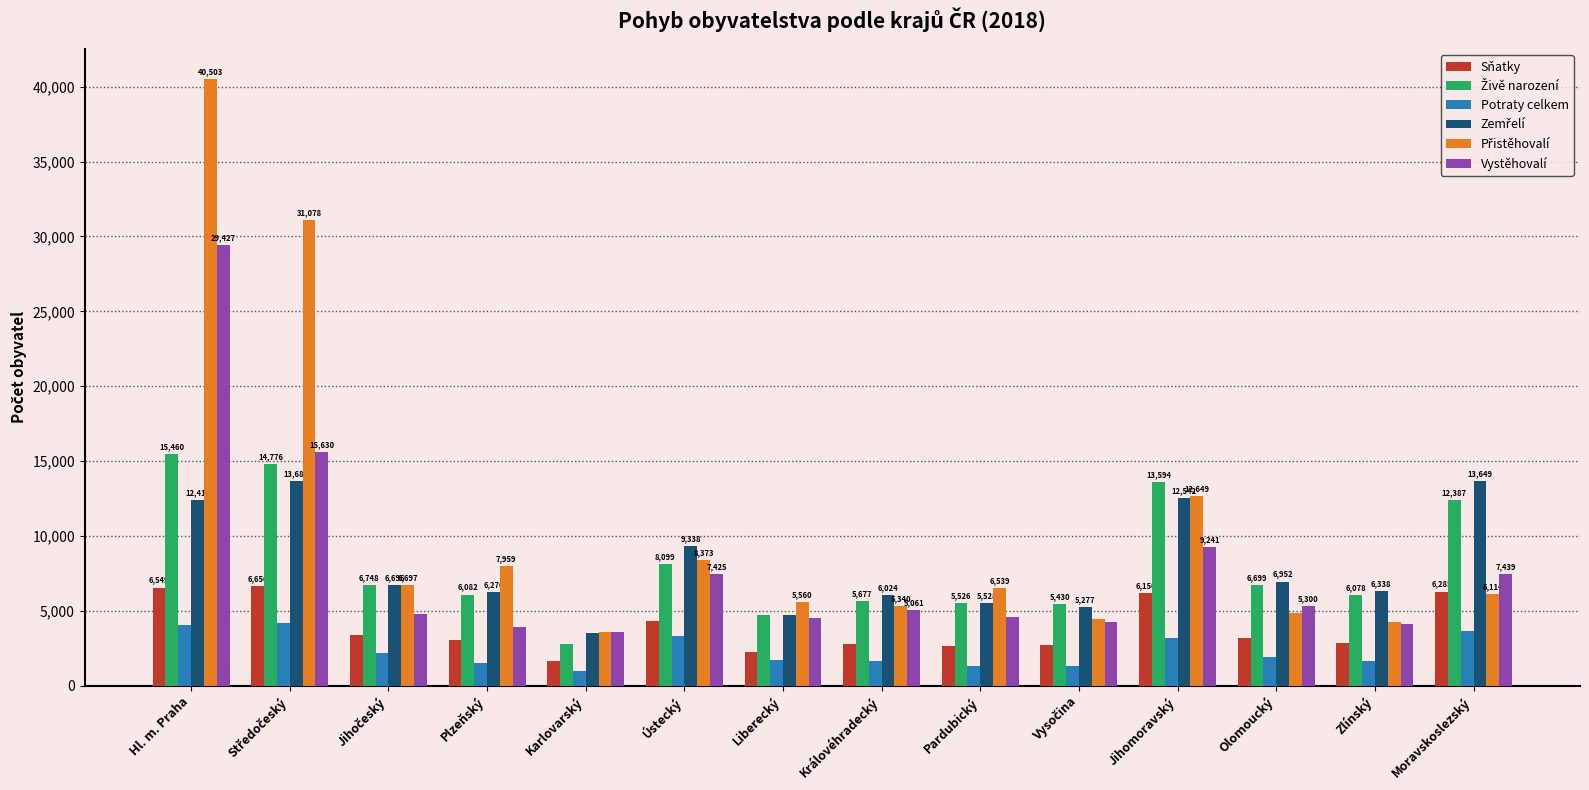

Which category has the lowest value across all series?

Karlovarský